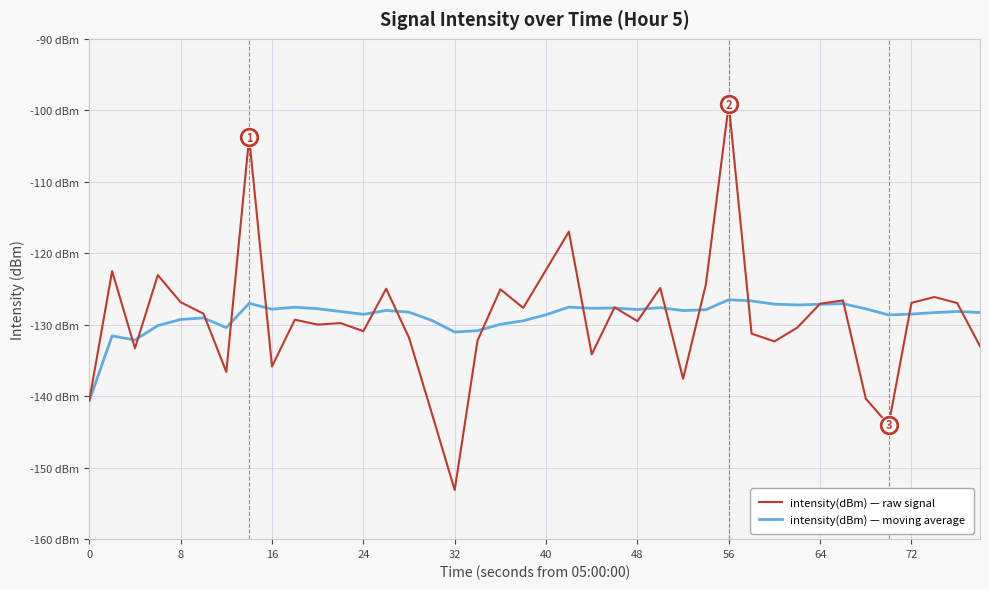

Does the chart have visible grid lines?

Yes